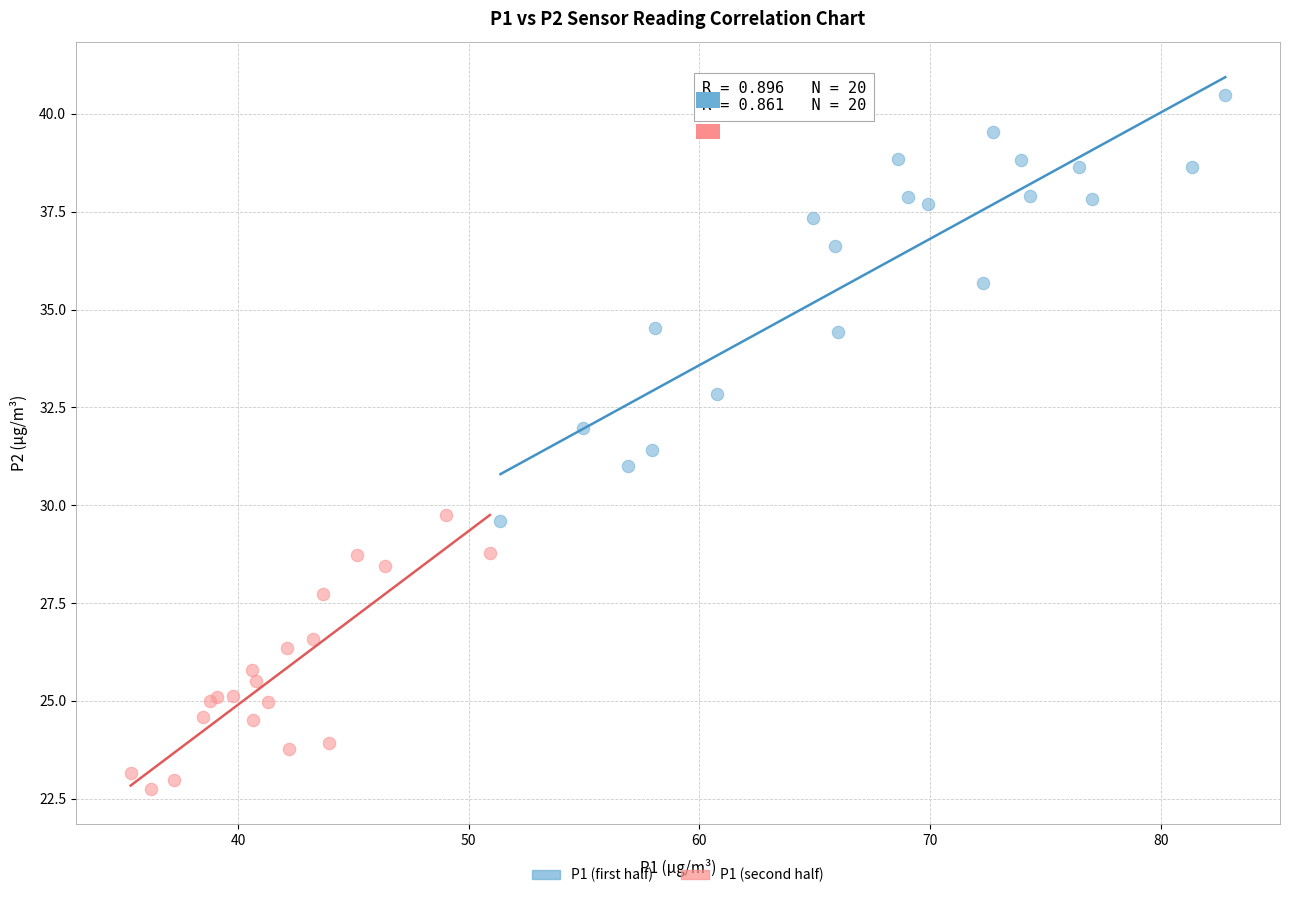

Which series contains the highest Y value?

P1 (first half)